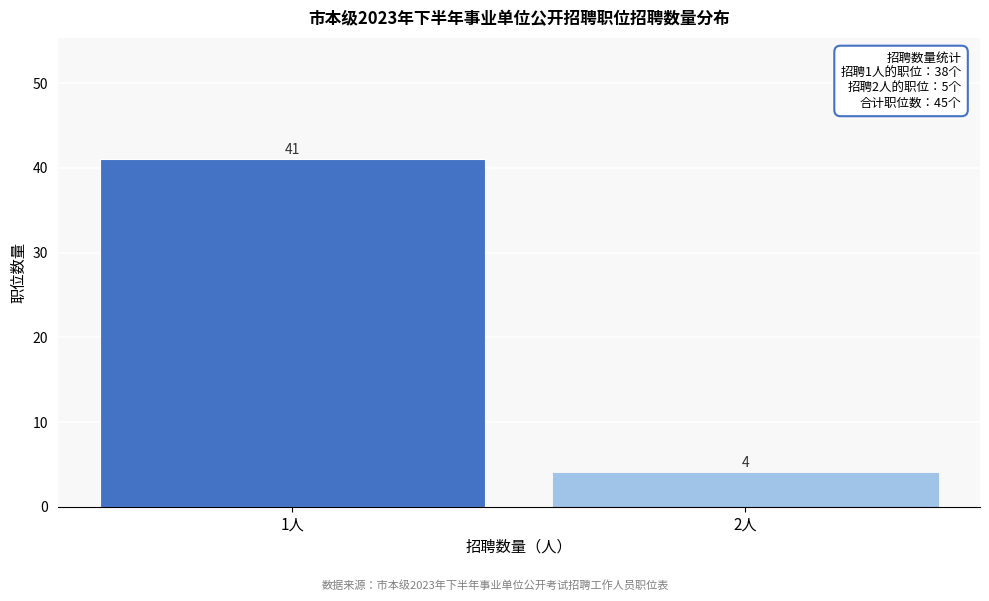

Reading left to right, extract all data points from this chart.

1人=41	2人=4